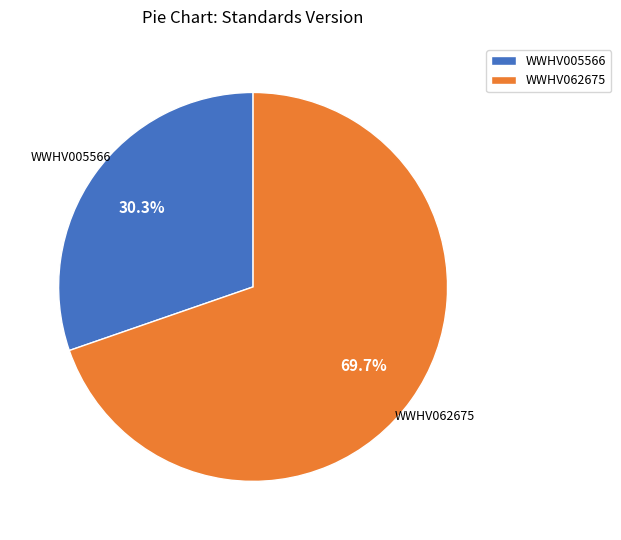

Rank the categories by value from highest to lowest.

WWHV062675, WWHV005566